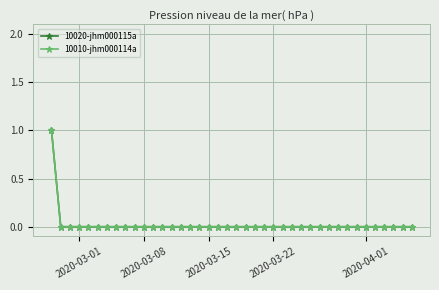

True or false: 10020-jhm000115a and 10010-jhm000114a intersect in this chart.

False